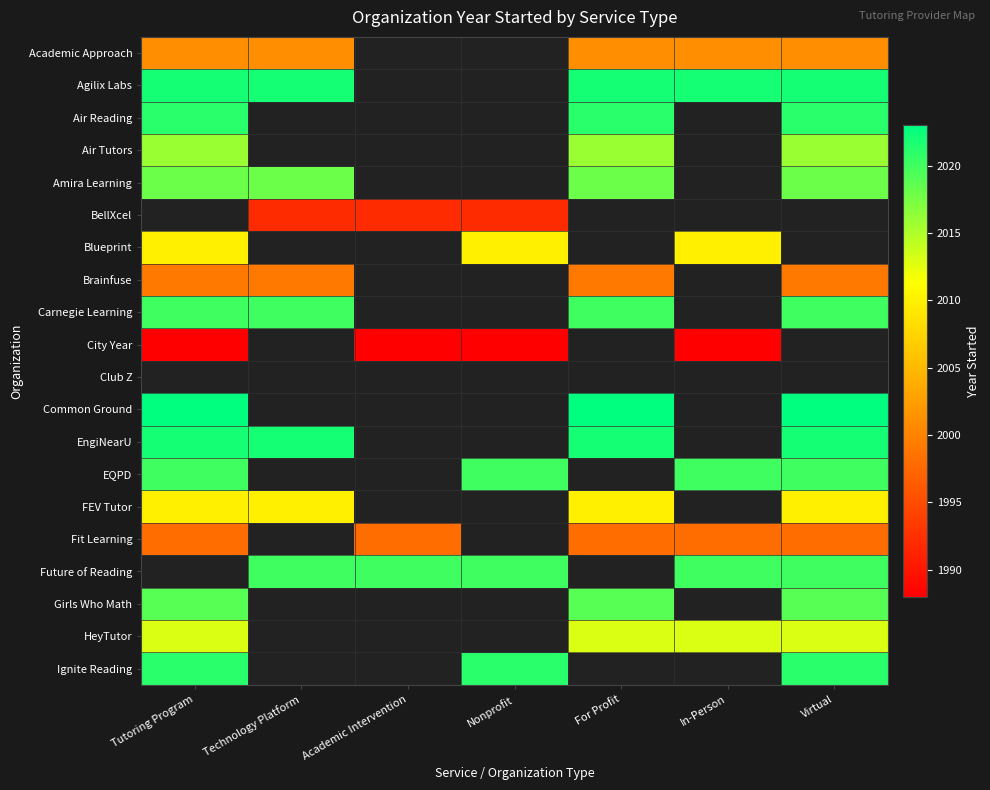

What is the spread (max minus min) of values at Virtual?

25.0